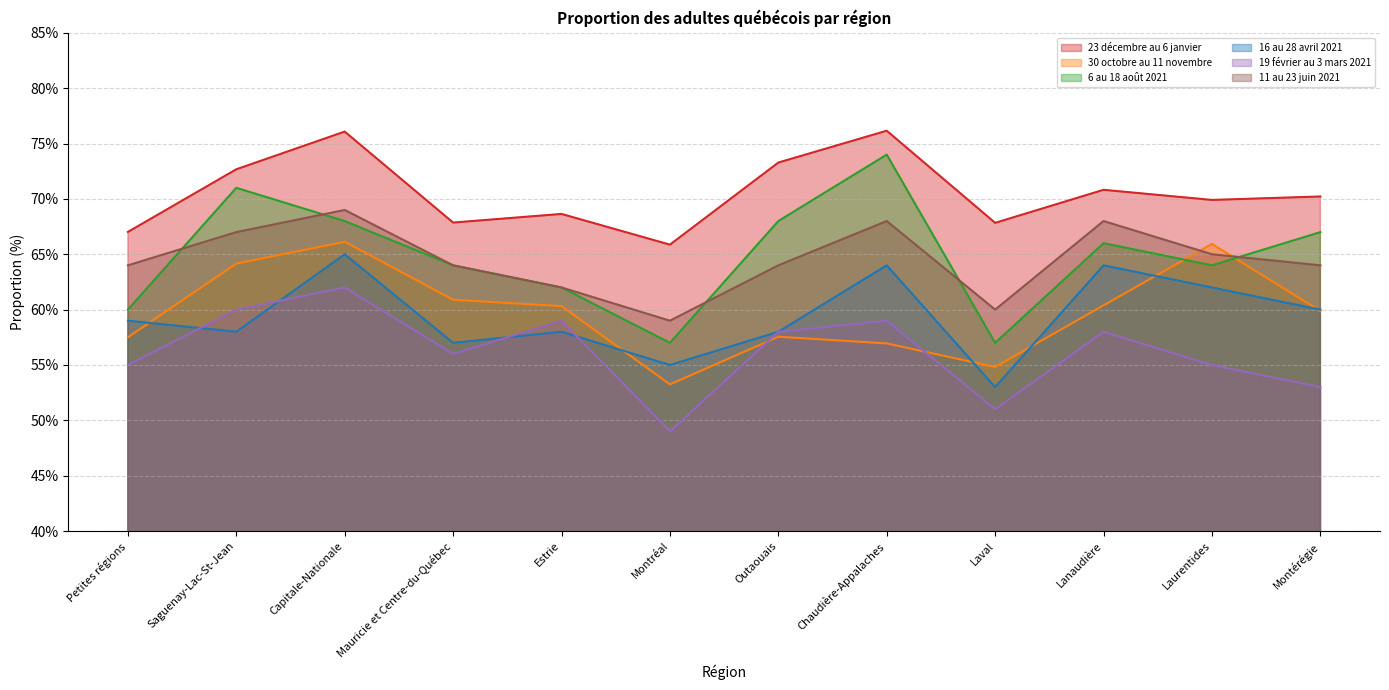

At which label does 6 au 18 août 2021 reach its minimum?

Montréal